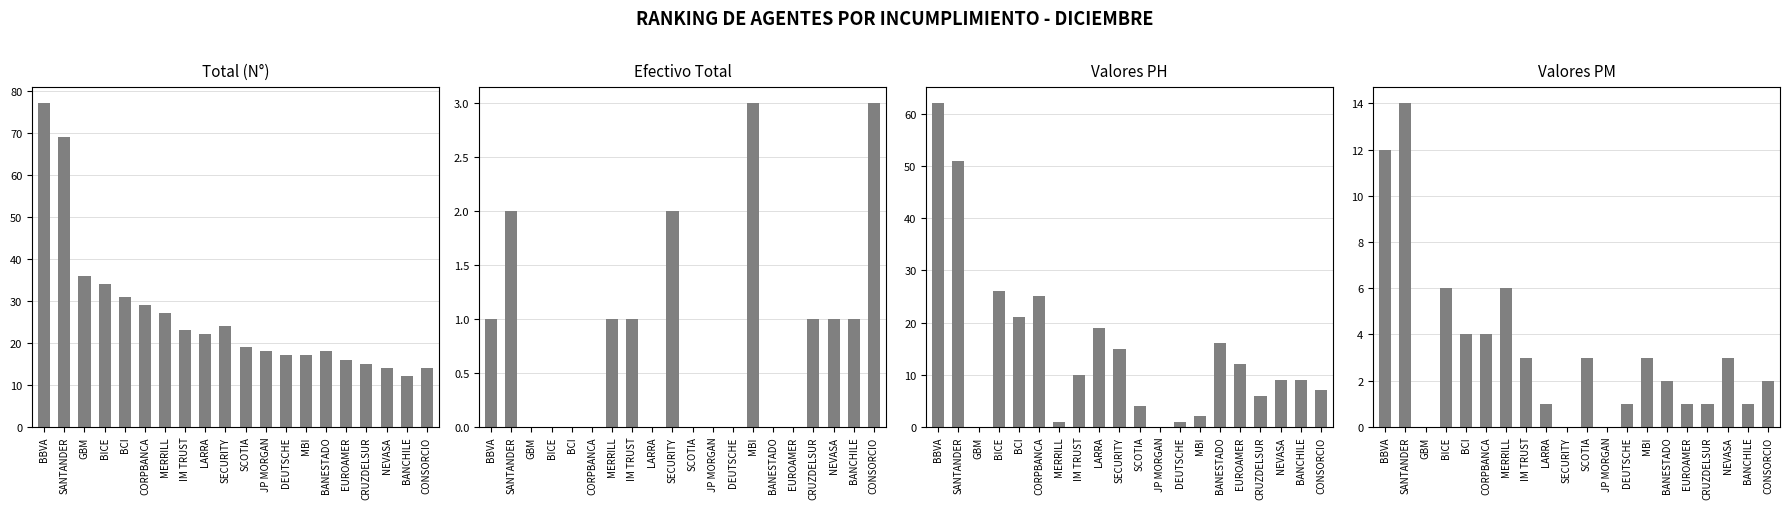

Which has a higher value, BBVA or MBI?

BBVA